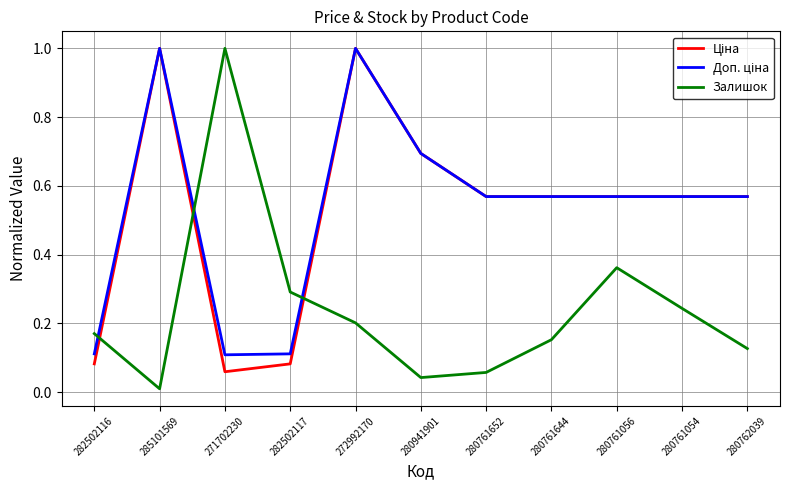

What position from the left is 280941901?

6